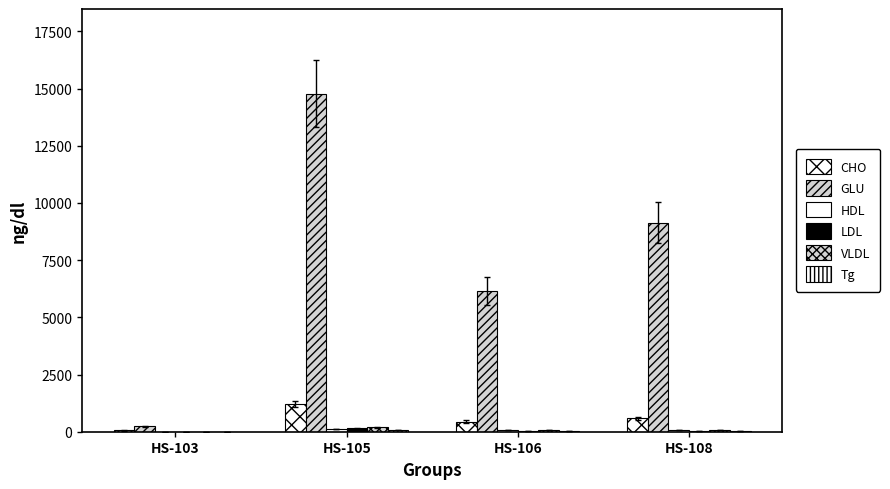

Does the chart contain stacked bars?

No